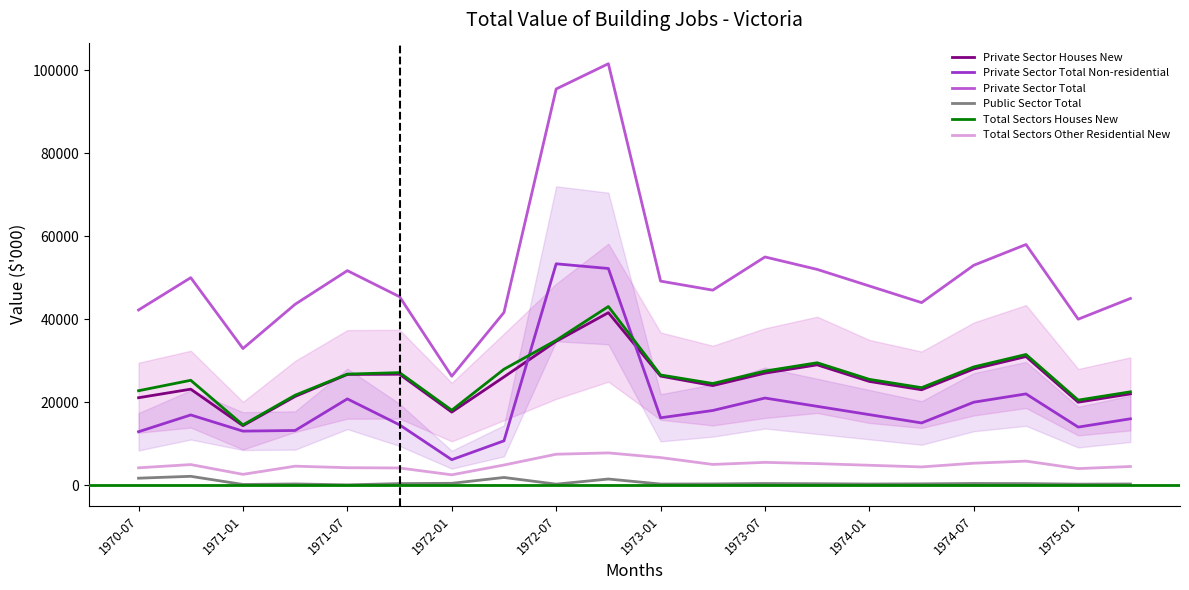

True or false: Private Sector Total Non-residential and Public Sector Total intersect in this chart.

False